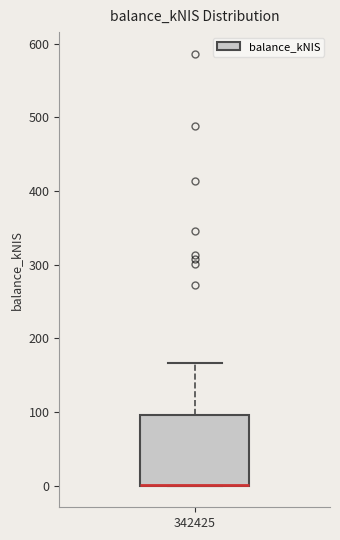

Read this box plot against the y-axis: the position of the median line, the range covered by the box, and the ends of both whiskers. The values are not printed on the chart, so give them approximately, as read against the axis.

median 0 (drawn on the box's lower edge), box 0 to 100, whiskers 0 to 170